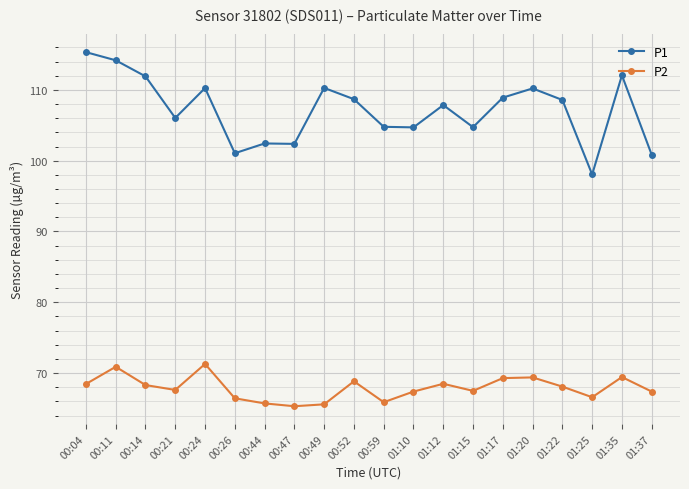

What position from the right is 01:20?

5